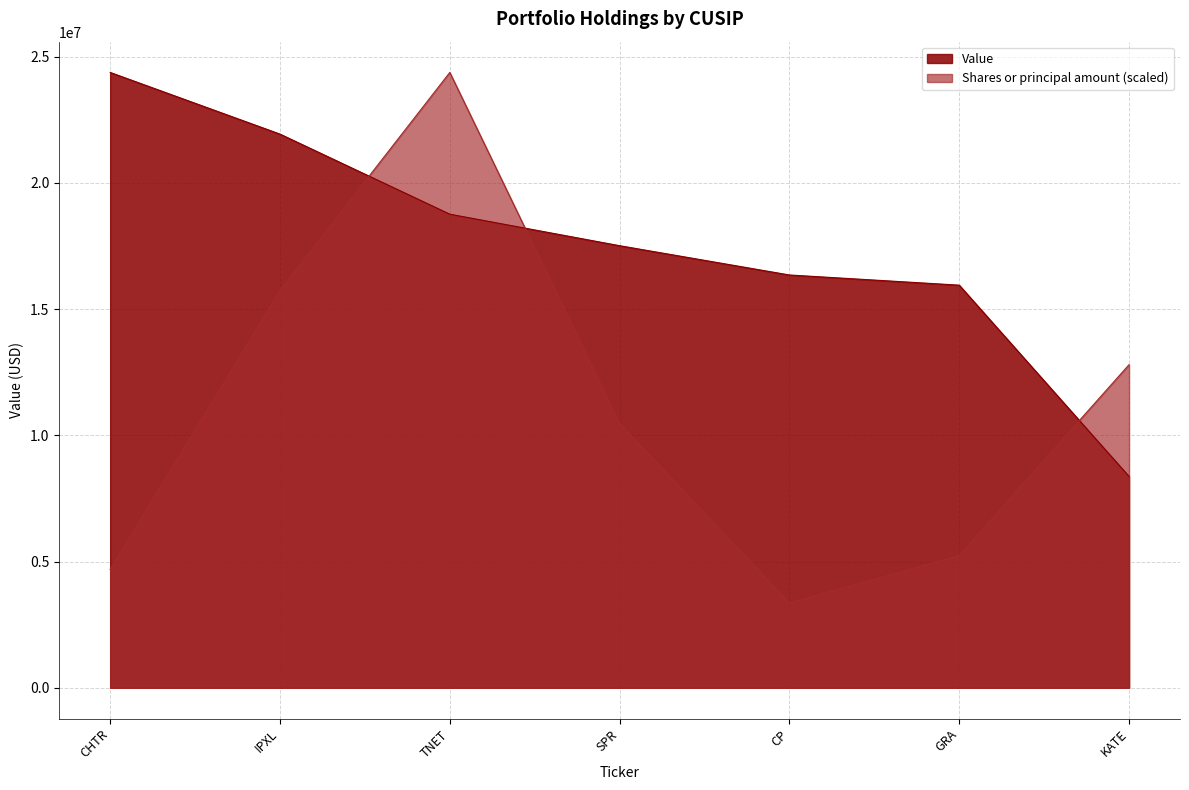

What is the lowest value of the Shares or principal amount series?

3361210.9